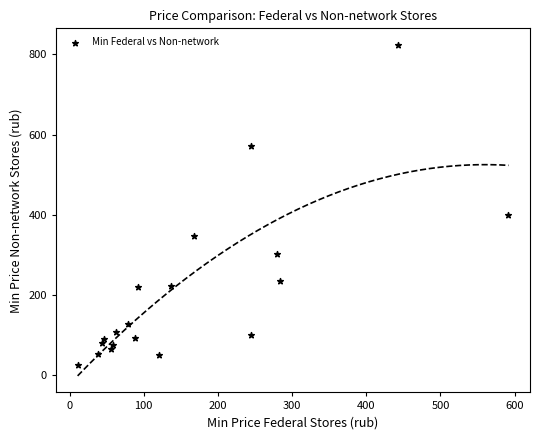

What Y value in the scatter plot is closest to 425?

399.0